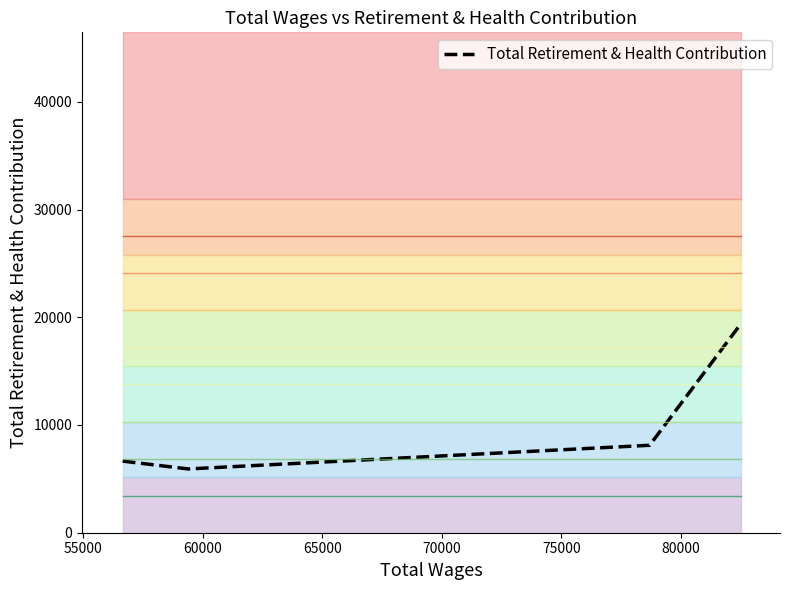

What is the maximum value shown in the chart?

19354